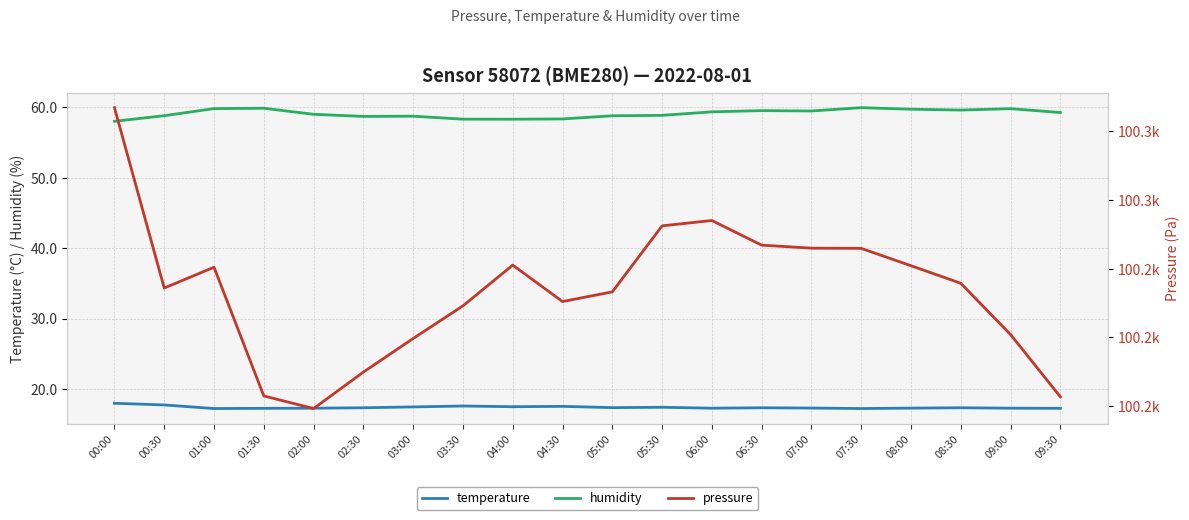

What value does the humidity series have at 03:30?

58.3